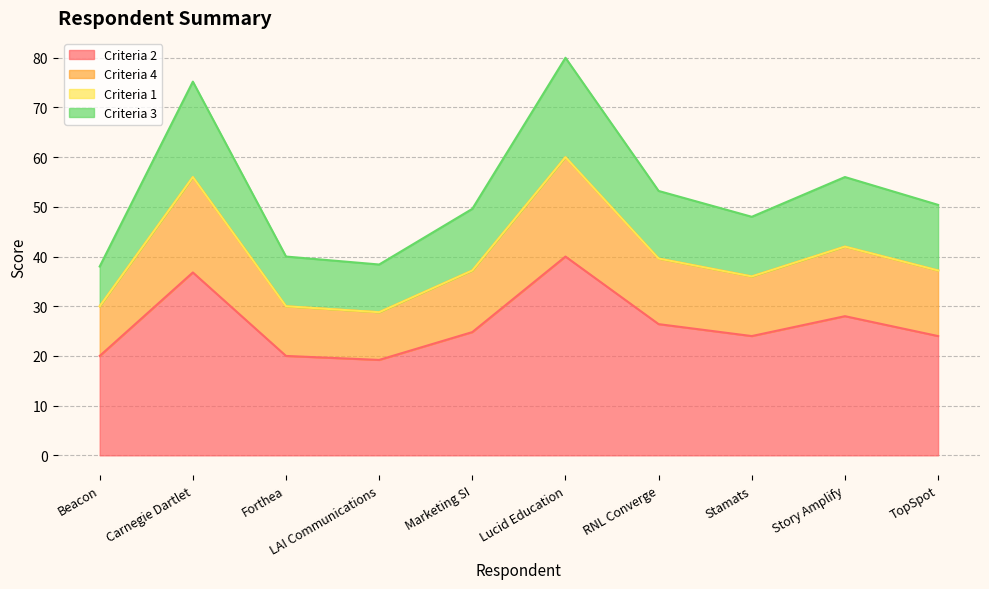

List the labels in order of Criteria 4 value, largest first.

Lucid Education, Carnegie Dartlet, Story Amplify, RNL Converge, TopSpot, Marketing SI, Stamats, Forthea, LAI Communications, Beacon